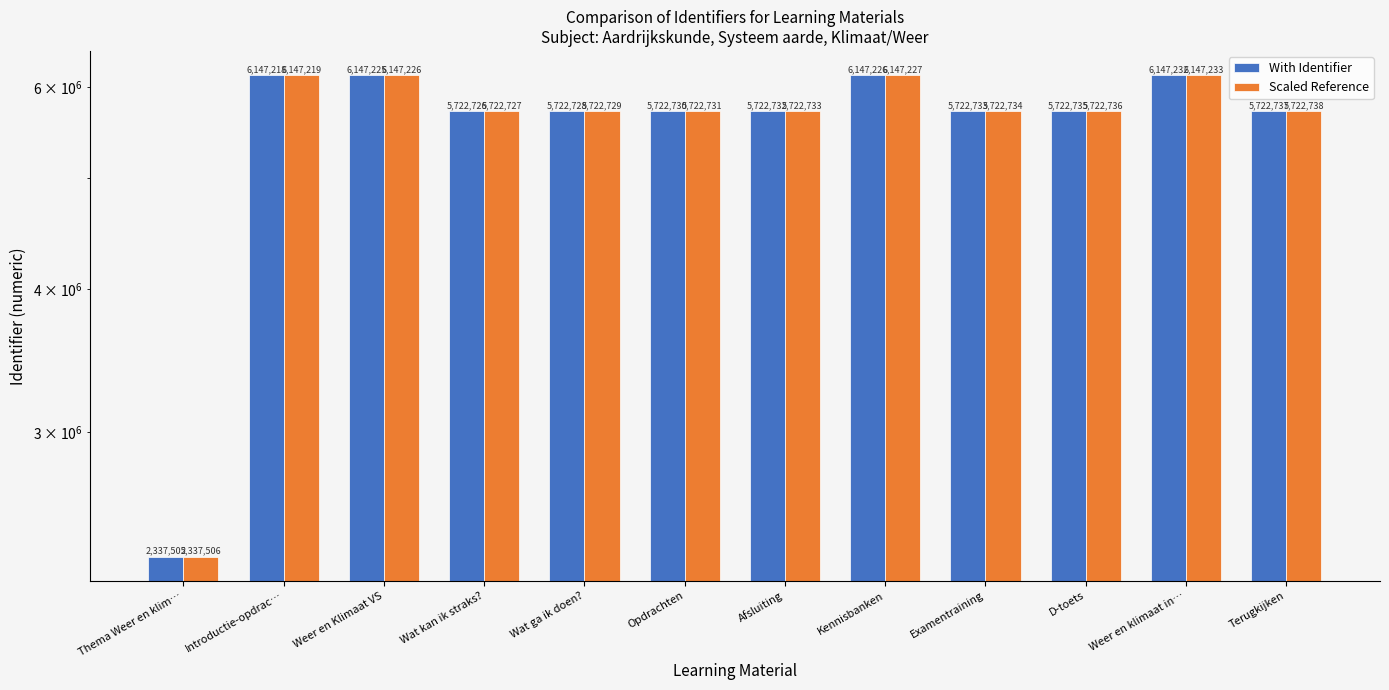

How many groups of bars are there?

12